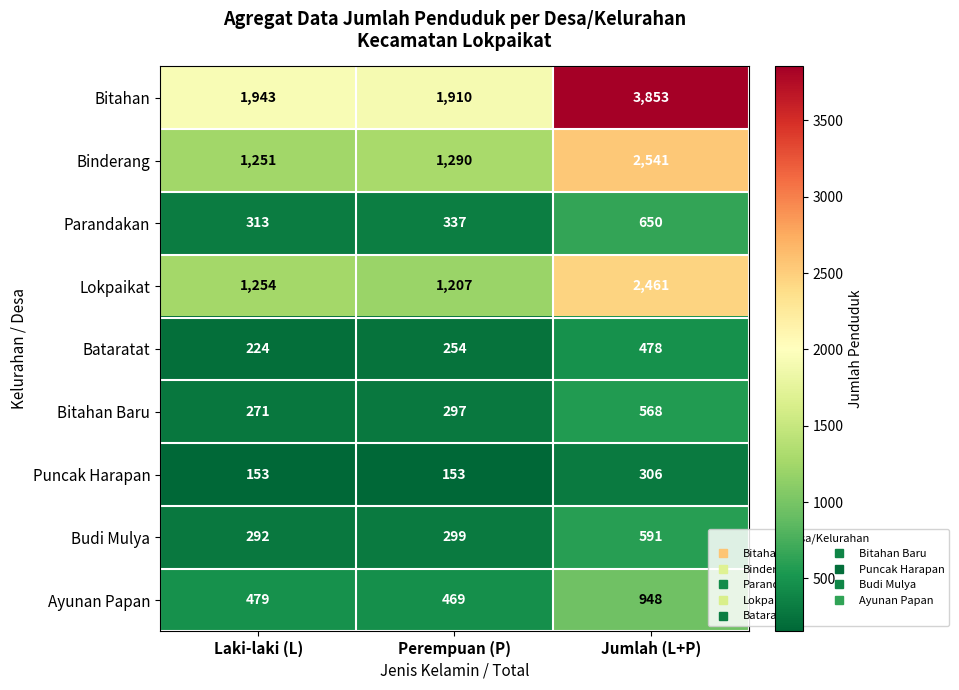

Is it true that Bitahan equals 1910 at Perempuan (P)?

True